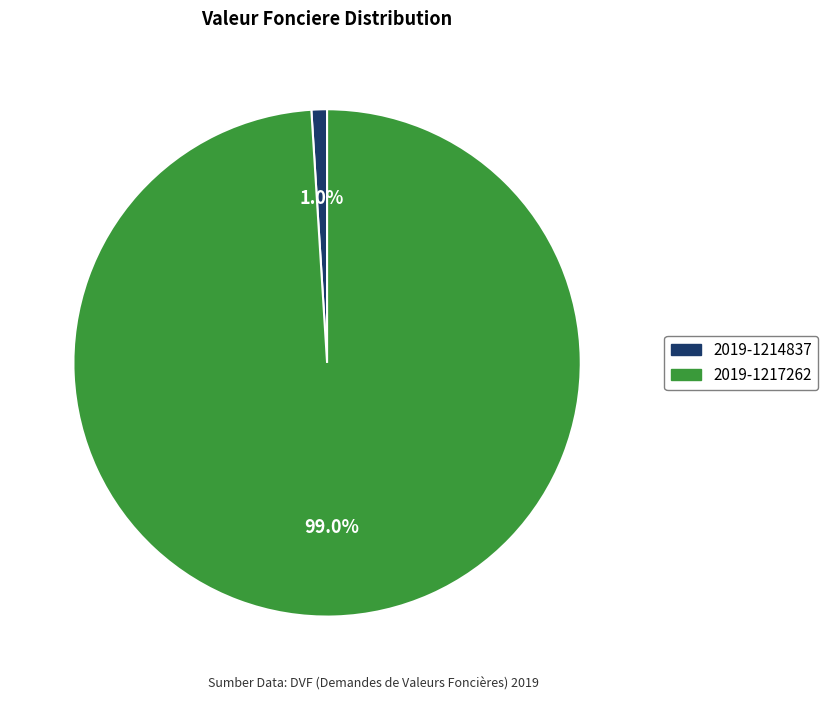

To the nearest percent, what portion does 2019-1214837 represent?

1%